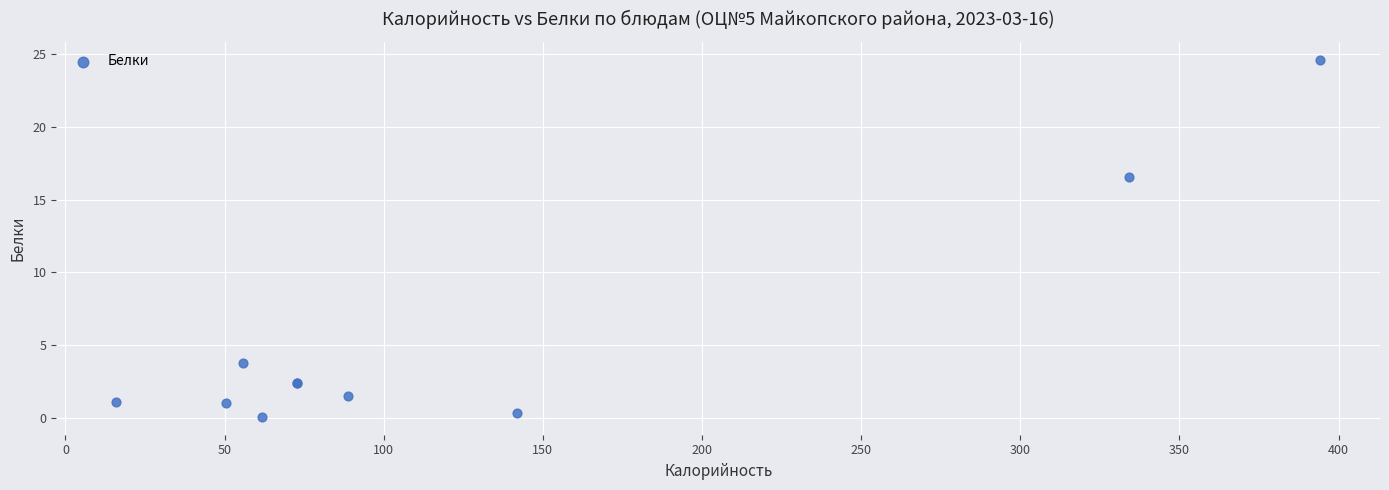

What Y value in the scatter plot is closest to 12?

16.5